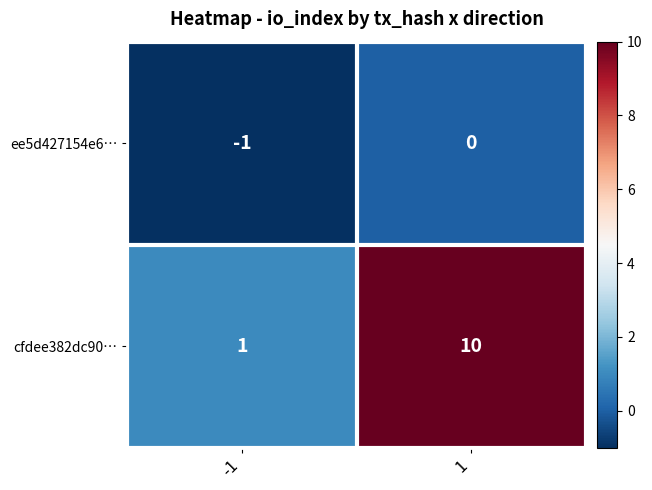

List the series in order of their peak value, lowest first.

ee5d427154e6…, cfdee382dc90…